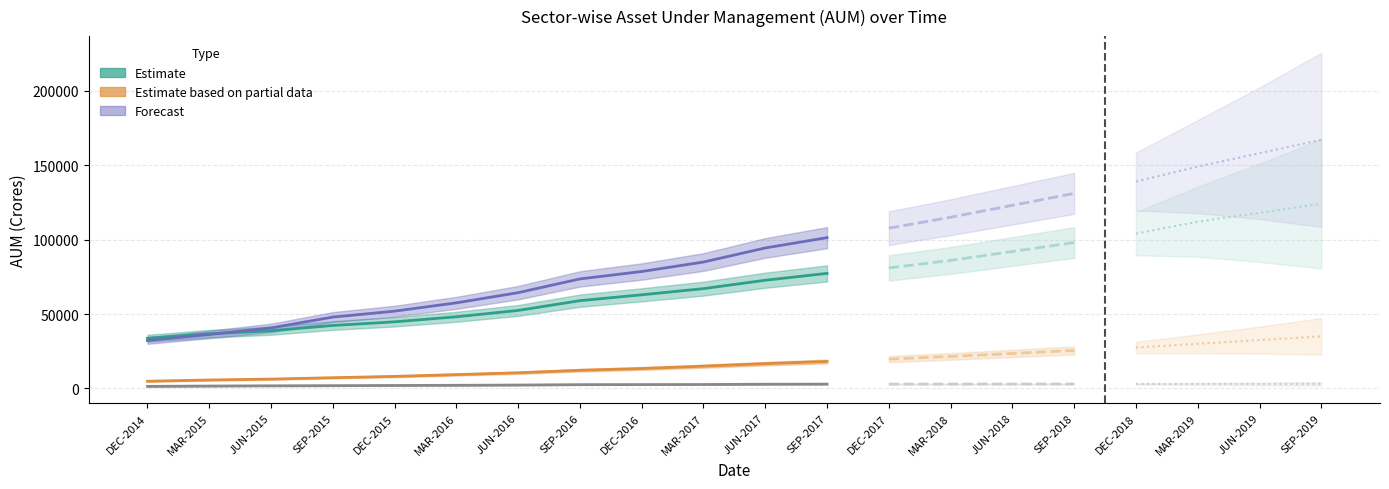

At SEP-2017, list the series in order from smallest to largest.

NPS LITE, CORPORATE, CG, SG